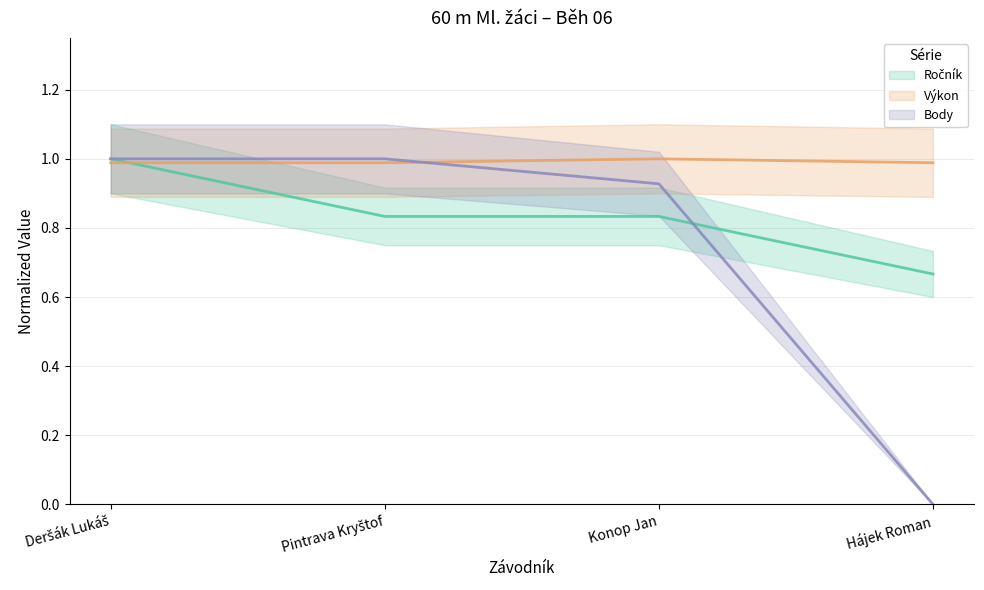

Which series changed the most between Konop Jan and Hájek Roman?

Body